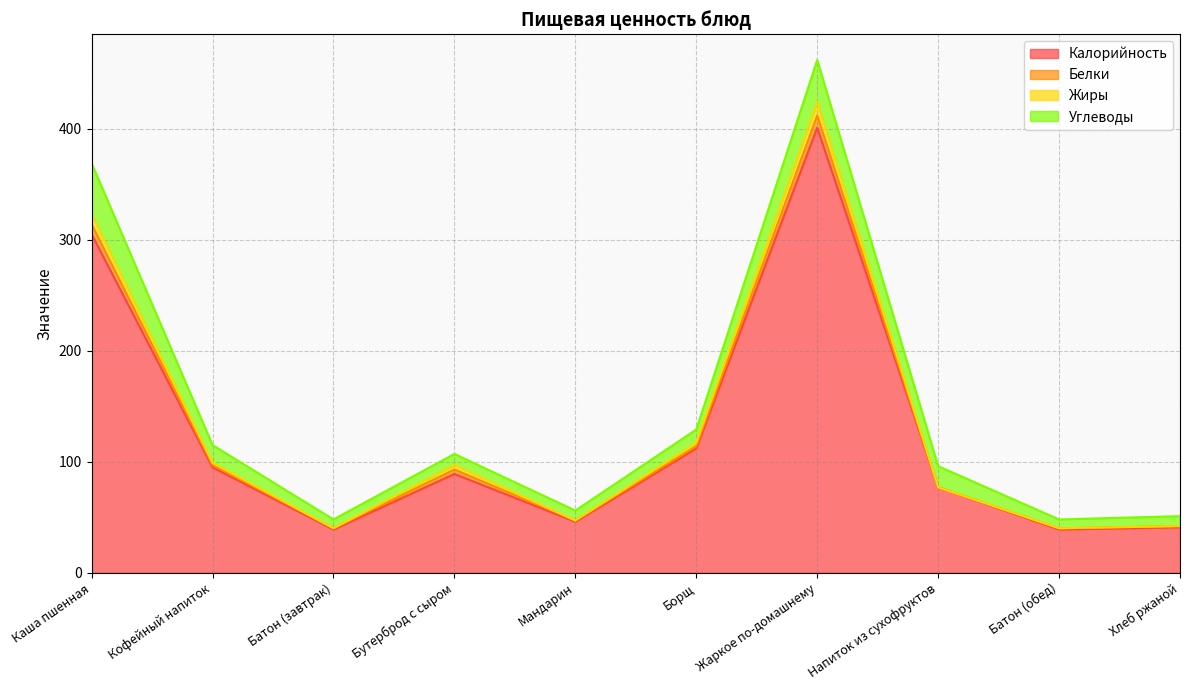

At how many categories does at least one series exceed 136?

2